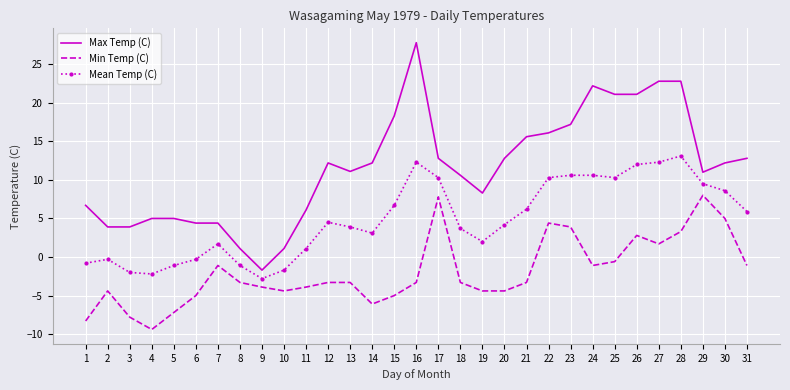

Read the Mean Temp (C) value at 7.

1.7